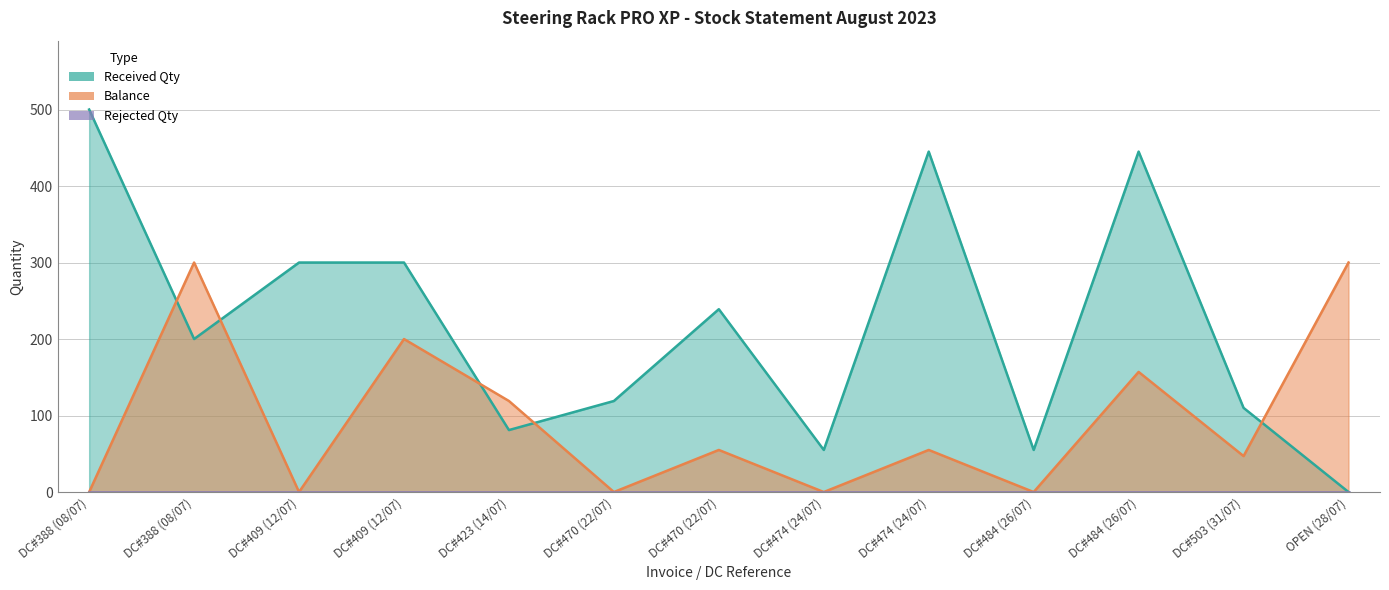

At which category is the sum across all series the highest?

DC#484 (26/07)